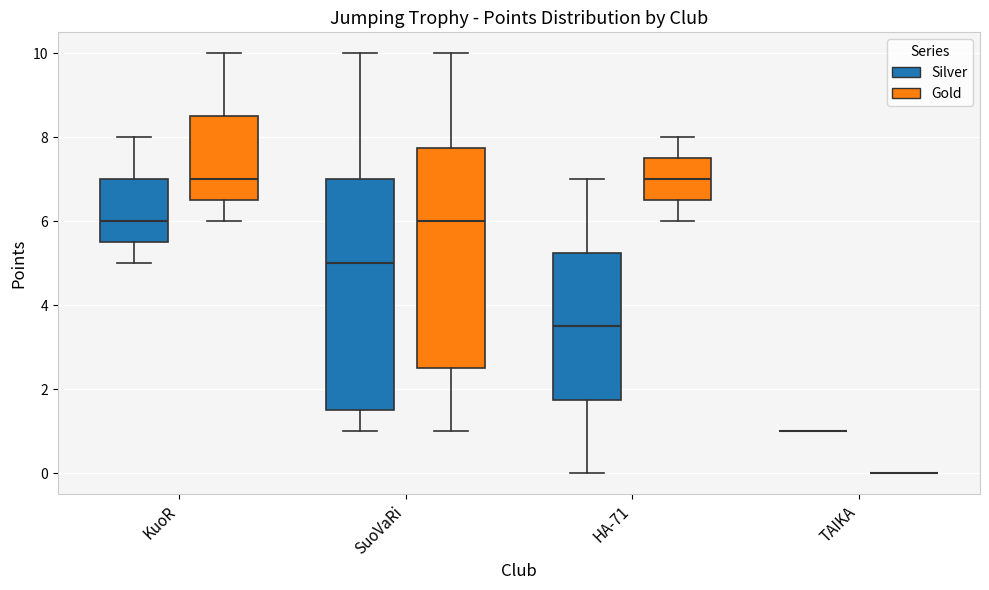

Reading left to right, read every box against the y-axis: the position of its median line, the range the box covers, and the ends of its whiskers. The values are not printed on the chart, so give them approximately, as read against the axis.

KuoR (Silver): median 6.0, box 5.6 to 7.0, whiskers 5.0 to 8.0
KuoR (Gold): median 7.0, box 6.6 to 8.6, whiskers 6.0 to 10.0
SuoVaRi (Silver): median 5.0, box 1.6 to 7.0, whiskers 1.0 to 10.0
SuoVaRi (Gold): median 6.0, box 2.6 to 7.8, whiskers 1.0 to 10.0
HA-71 (Silver): median 3.6, box 1.8 to 5.2, whiskers 0.0 to 7.0
HA-71 (Gold): median 7.0, box 6.6 to 7.6, whiskers 6.0 to 8.0
TAIKA (Silver): box collapsed to a line at 1.0, whiskers 1.0 to 1.0
TAIKA (Gold): box collapsed to a line at 0.0, whiskers 0.0 to 0.0